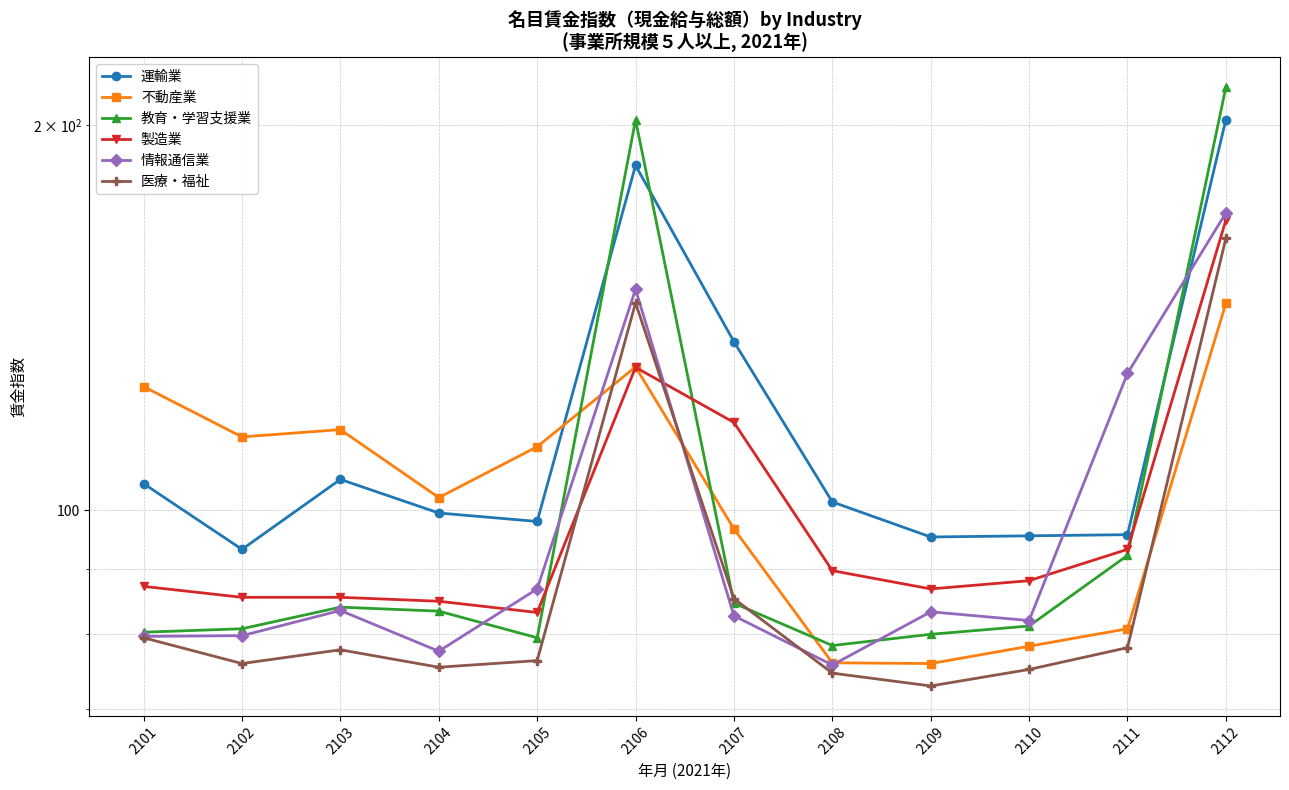

True or false: 製造業 has more than 0 points higher than both neighbors.

True